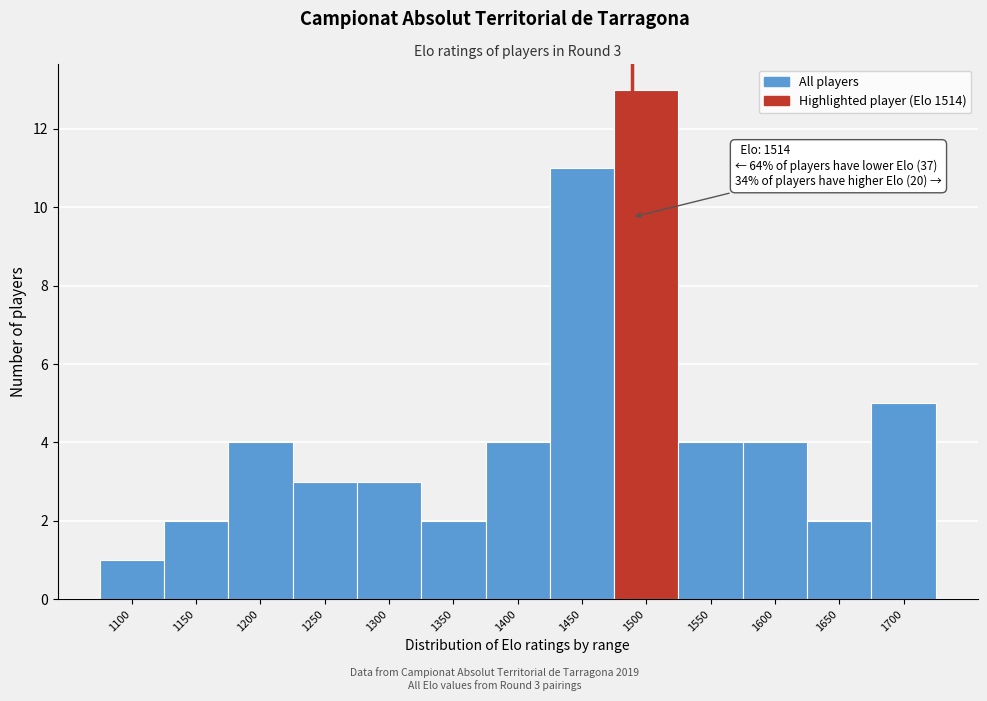

Reading right to left, what are all the values shown in this chart?

1700=5	1650=2	1600=4	1550=4	1500=13	1450=11	1400=4	1350=2	1300=3	1250=3	1200=4	1150=2	1100=1